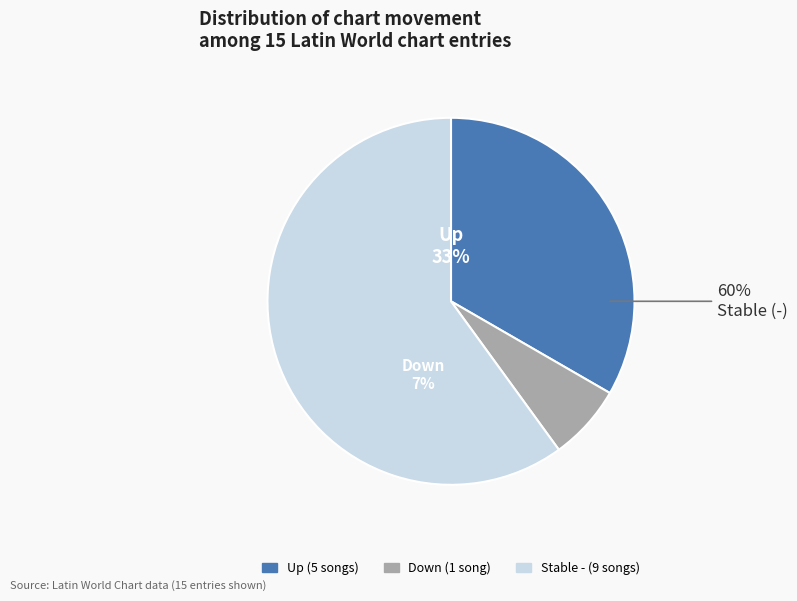

What percentage is NOT represented by up?

66.7%